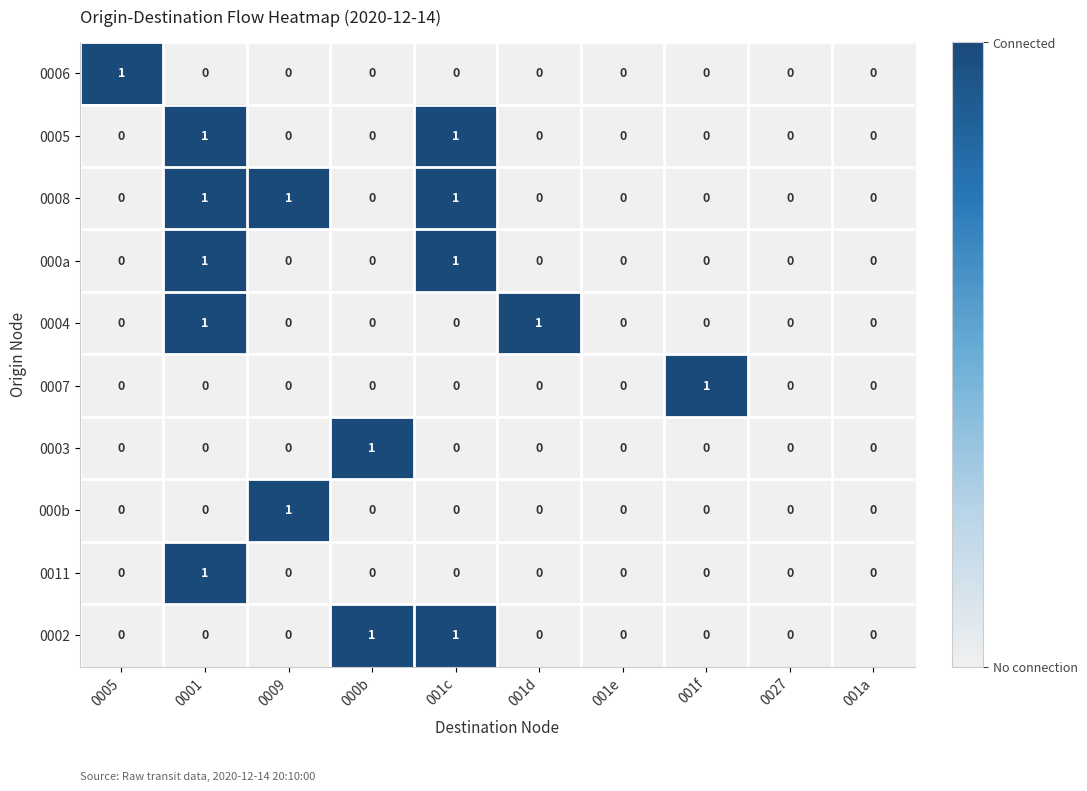

Which series has the largest total across all categories?

0008